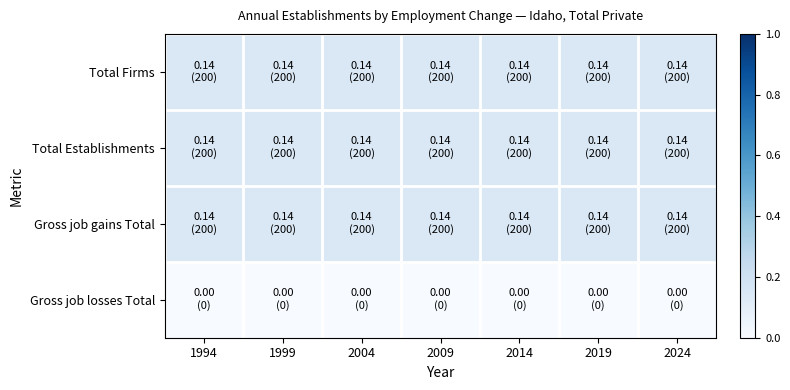

What is the maximum value shown in the chart?

0.1